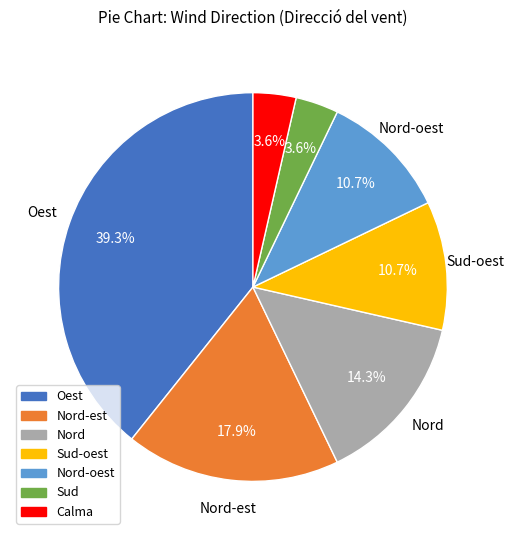

Between Calma and Sud-oest, which is larger?

Sud-oest